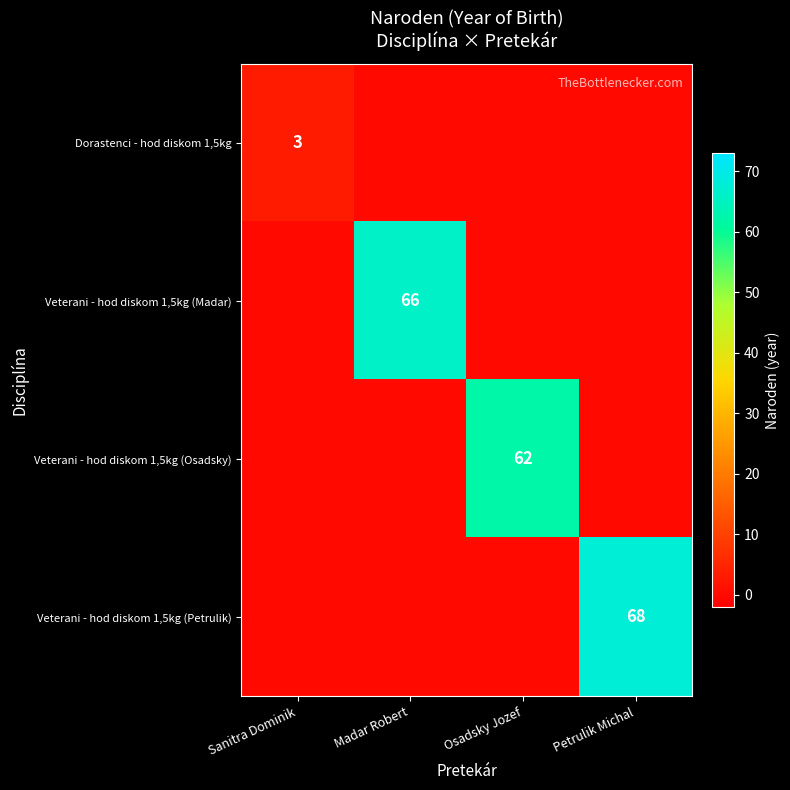

Count the number of categories in the chart.

4